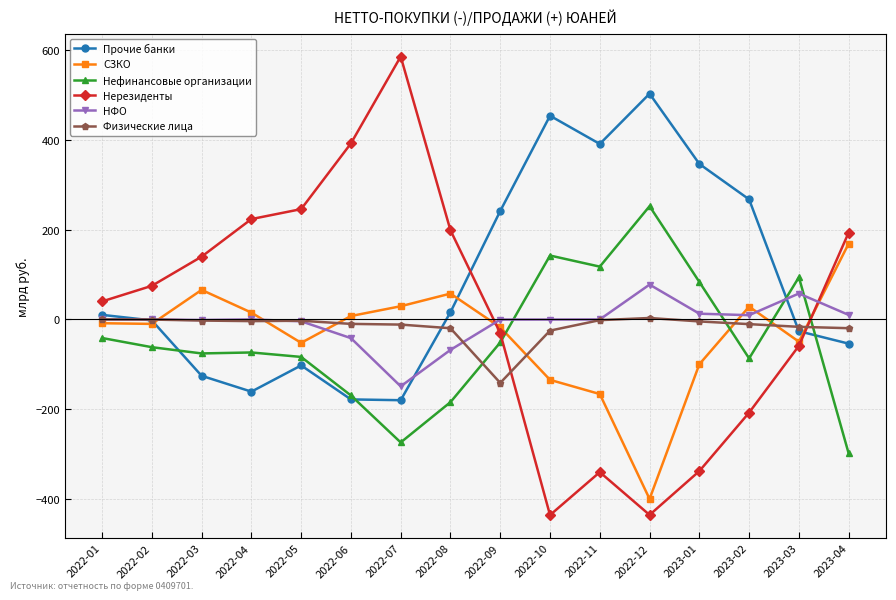

Which series changed the most between 2022-08 and 2022-10?

Нерезиденты